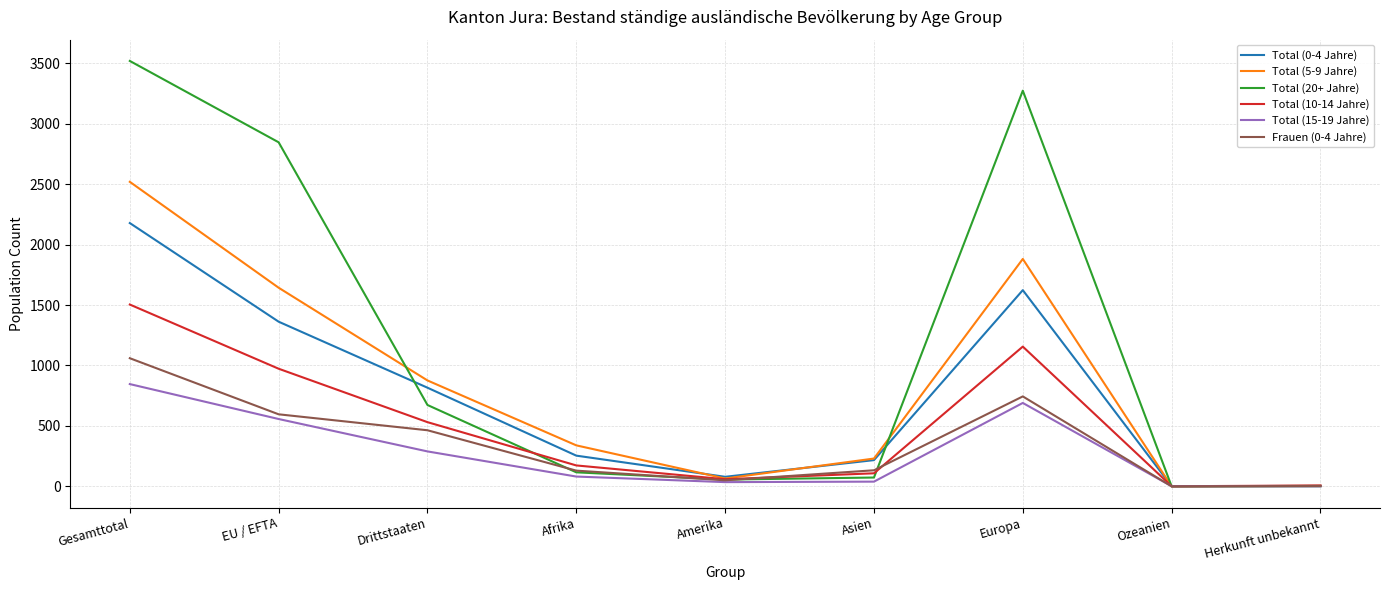

How many series are shown in this chart?

6